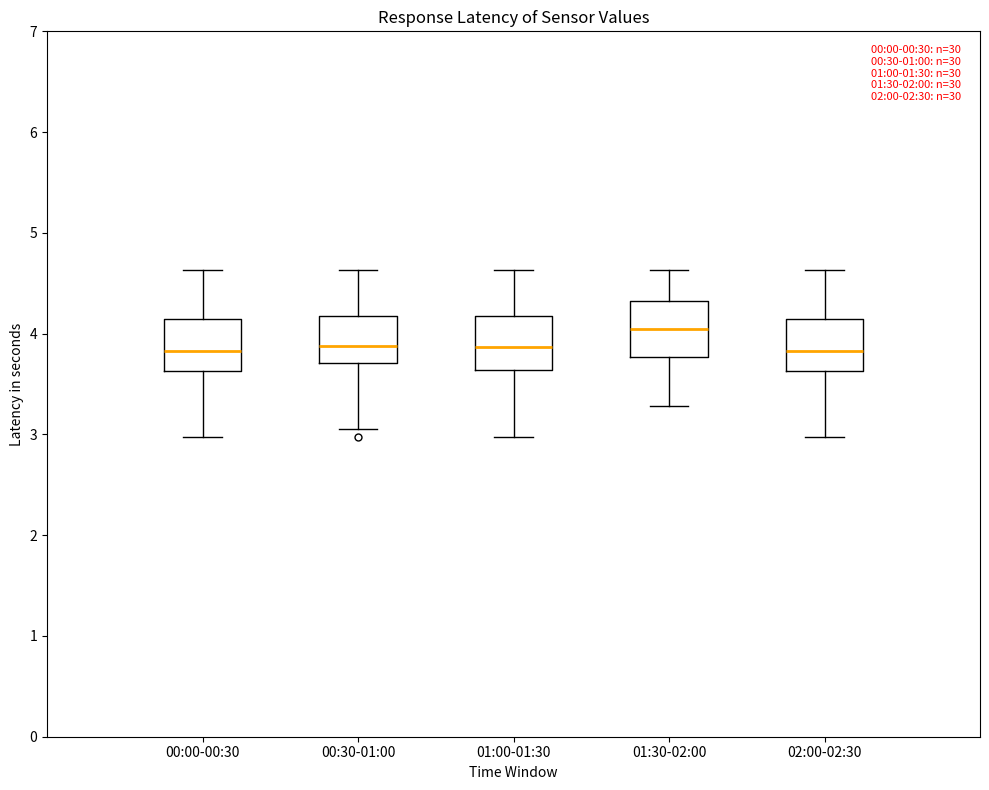

Where is the upper edge of the box for 00:30-01:00 on the y-axis? The values are not printed on the chart, so give them approximately, as read against the axis.

4.2